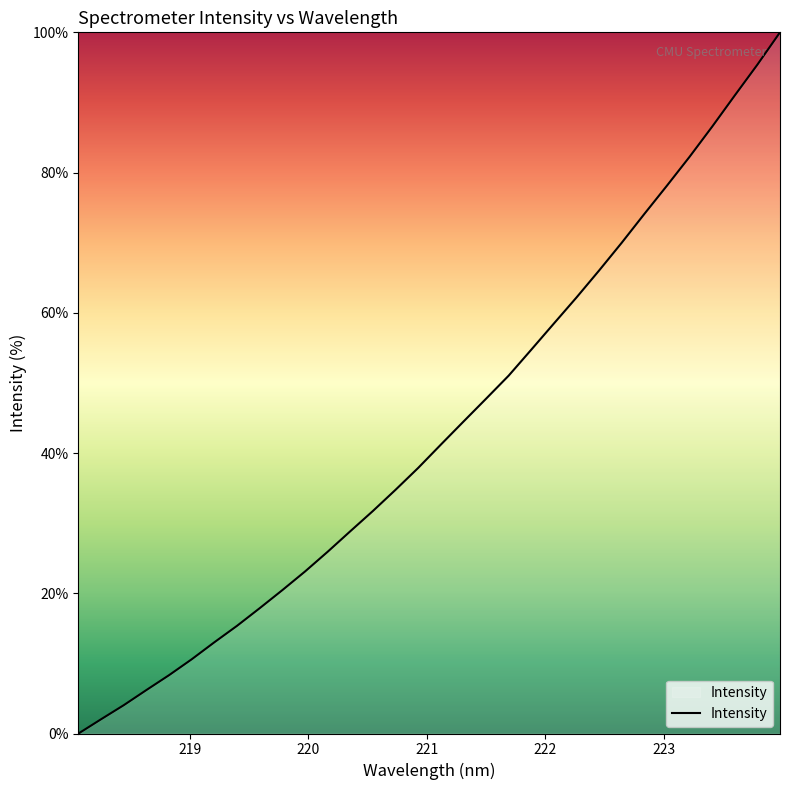

What is the difference between the maximum and minimum values?

100.0